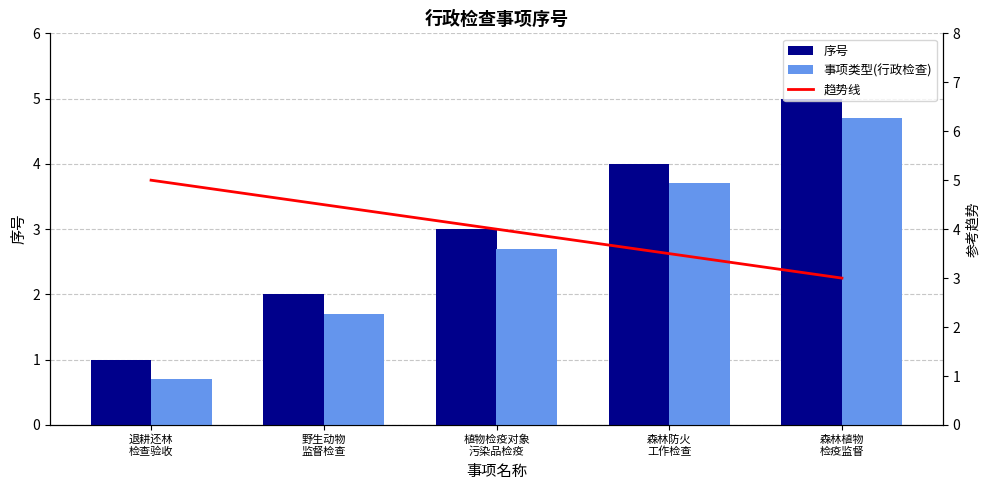

What is the average value of the 事项类型(行政检查) series?

2.7